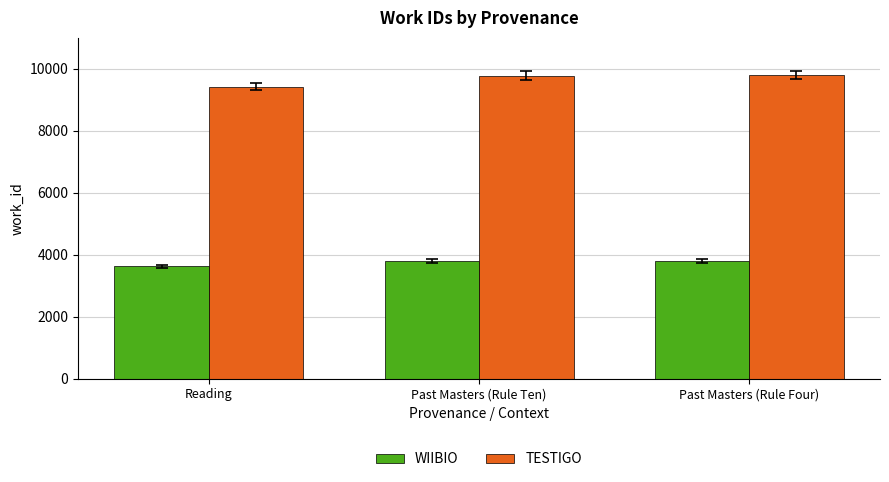

What is the difference between the TESTIGO values at Past Masters (Rule Ten) and Past Masters (Rule Four)?

9